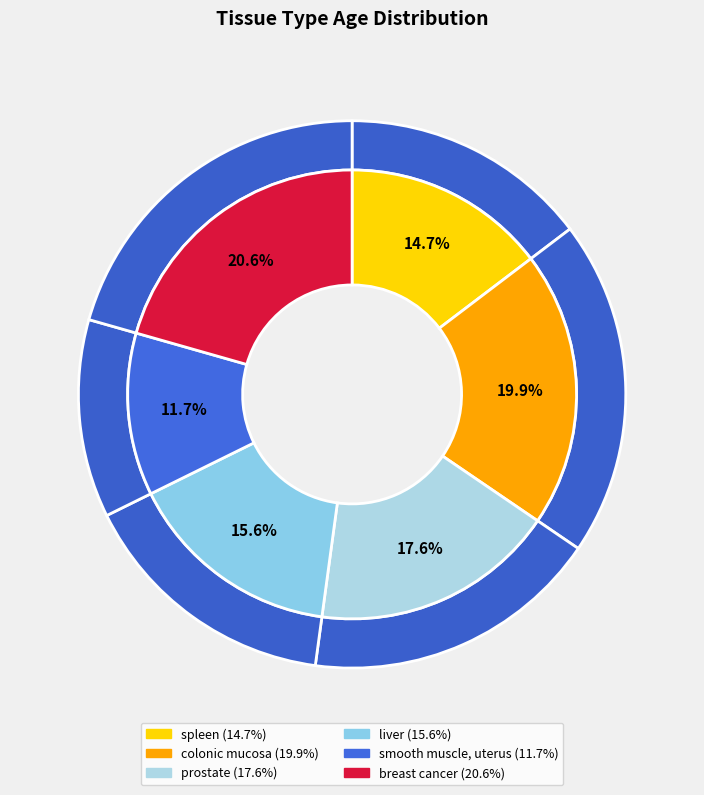

The liver-1 slice represents 20% of the pie. True or false?

False